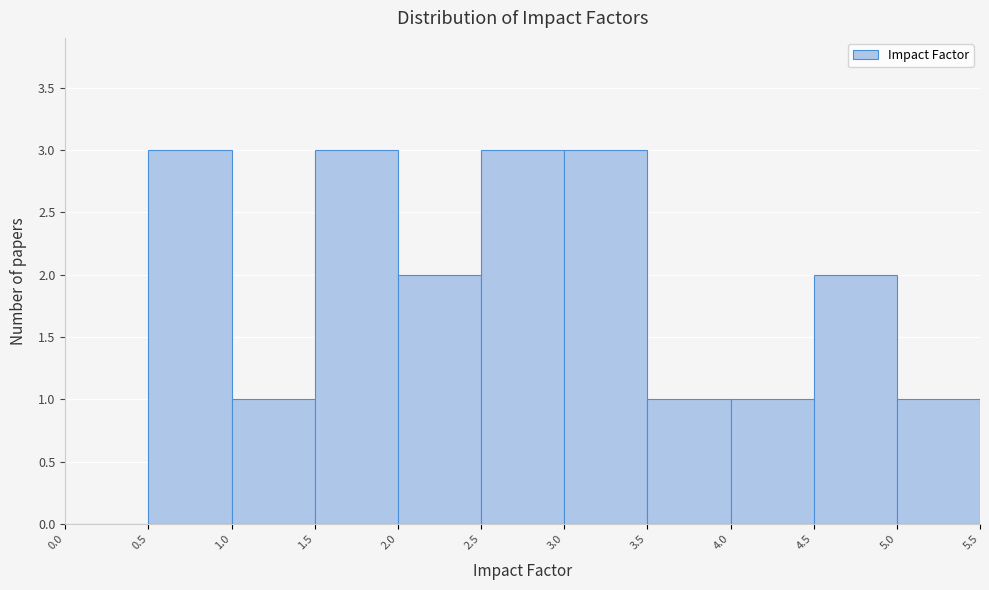

Reading left to right, transcribe this chart: for each bar, give the range it covers on the x-axis and its height. The values are not printed on the chart, so give them approximately, as read against the axis.

0.0 to 0.5: 0
0.5 to 1.0: 3
1.0 to 1.5: 1
1.5 to 2.0: 3
2.0 to 2.5: 2
2.5 to 3.0: 3
3.0 to 3.5: 3
3.5 to 4.0: 1
4.0 to 4.5: 1
4.5 to 5.0: 2
5.0 to 5.5: 1